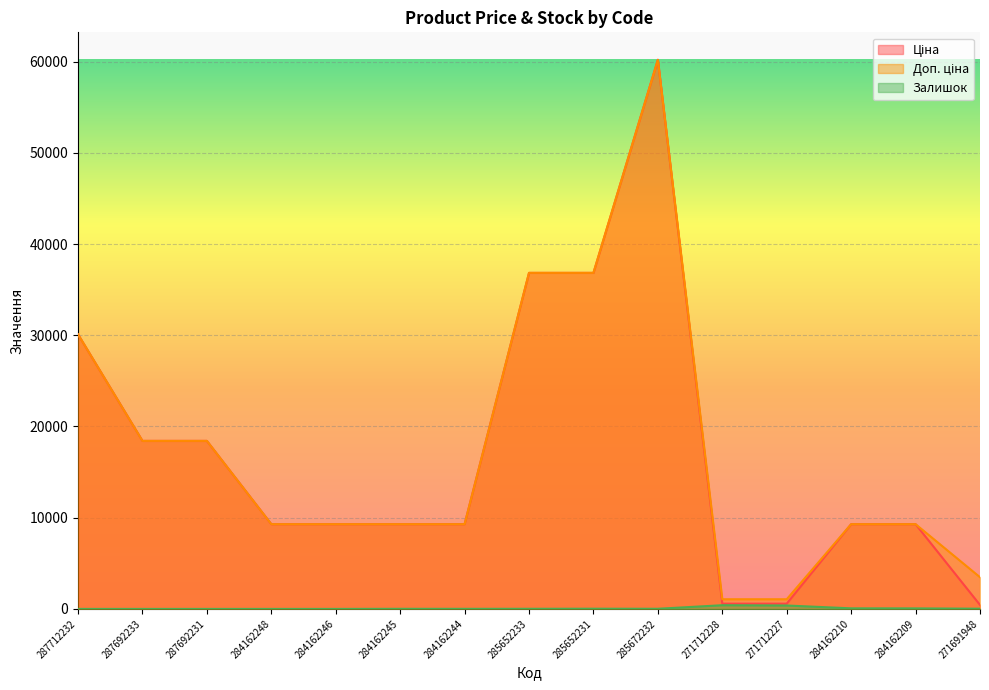

True or false: Доп. ціна and Ціна intersect in this chart.

False